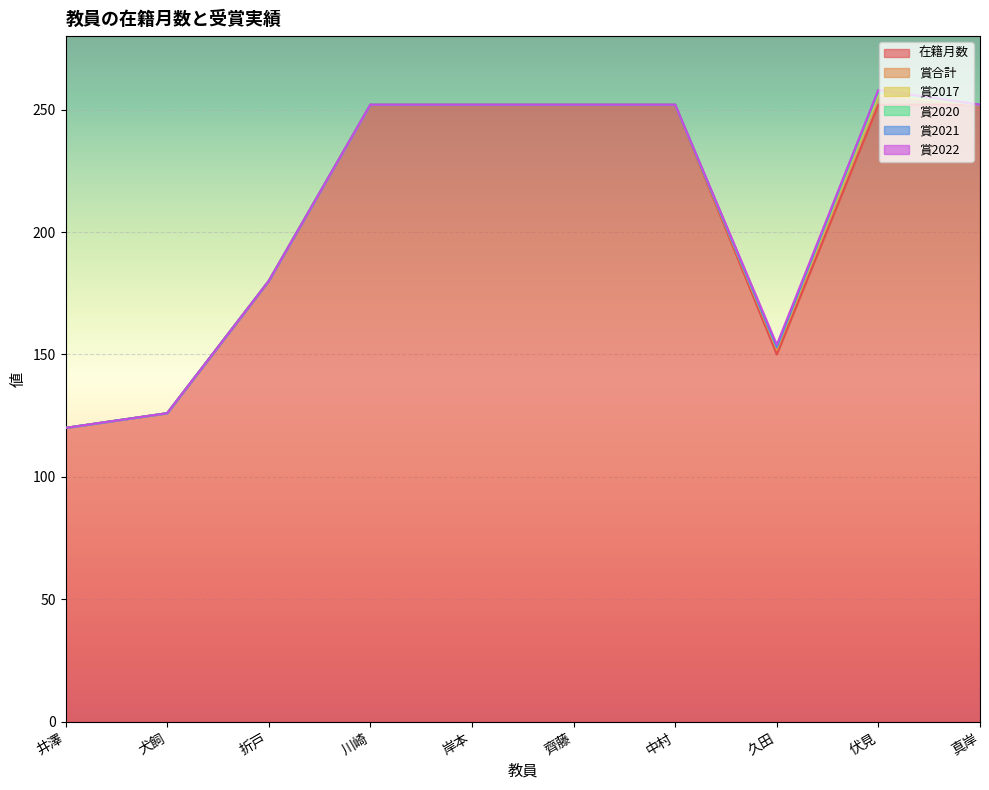

The value of 賞2021 at 岸本 is 0. True or false?

False